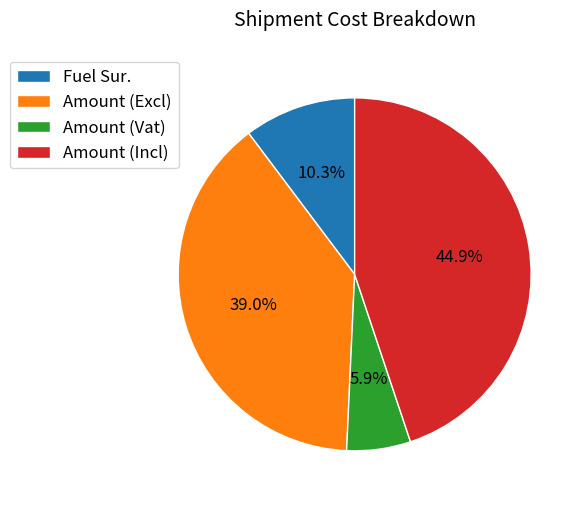

What percentage is the Fuel Sur. slice, to the nearest percent?

10%